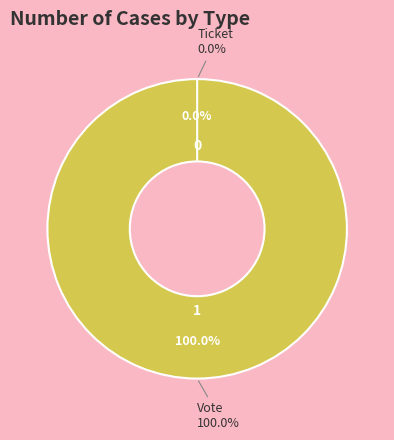

Does Vote account for over 50% of the chart?

Yes